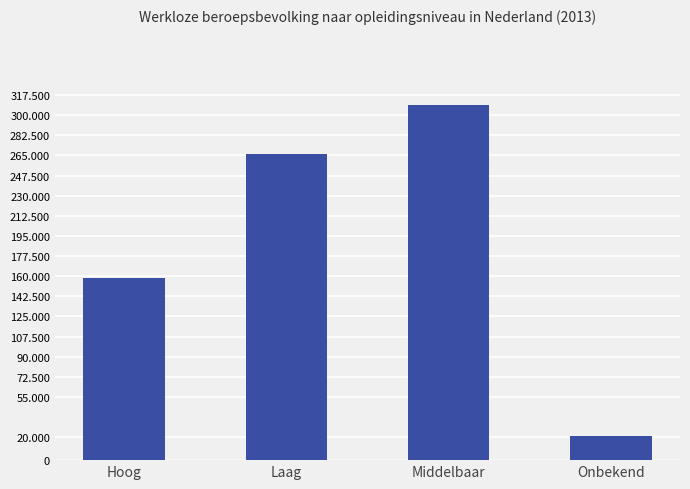

Rank the categories by value from highest to lowest.

Middelbaar, Laag, Hoog, Onbekend